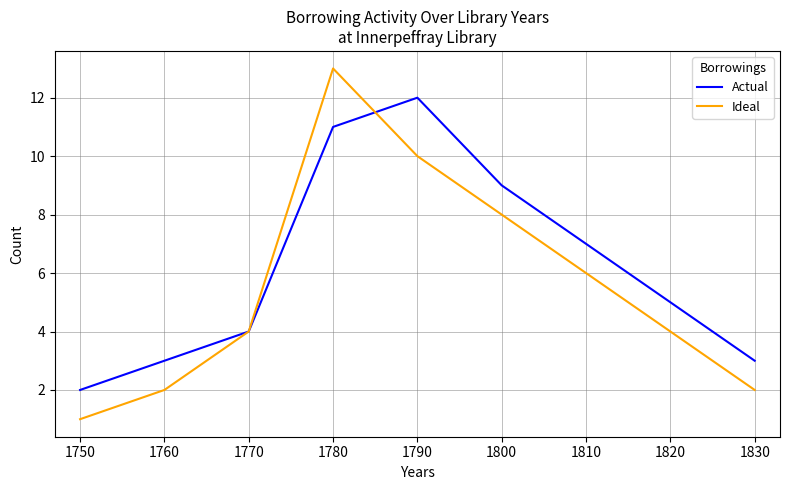

Which series ends up on top after the final intersection of Actual and Ideal?

Actual